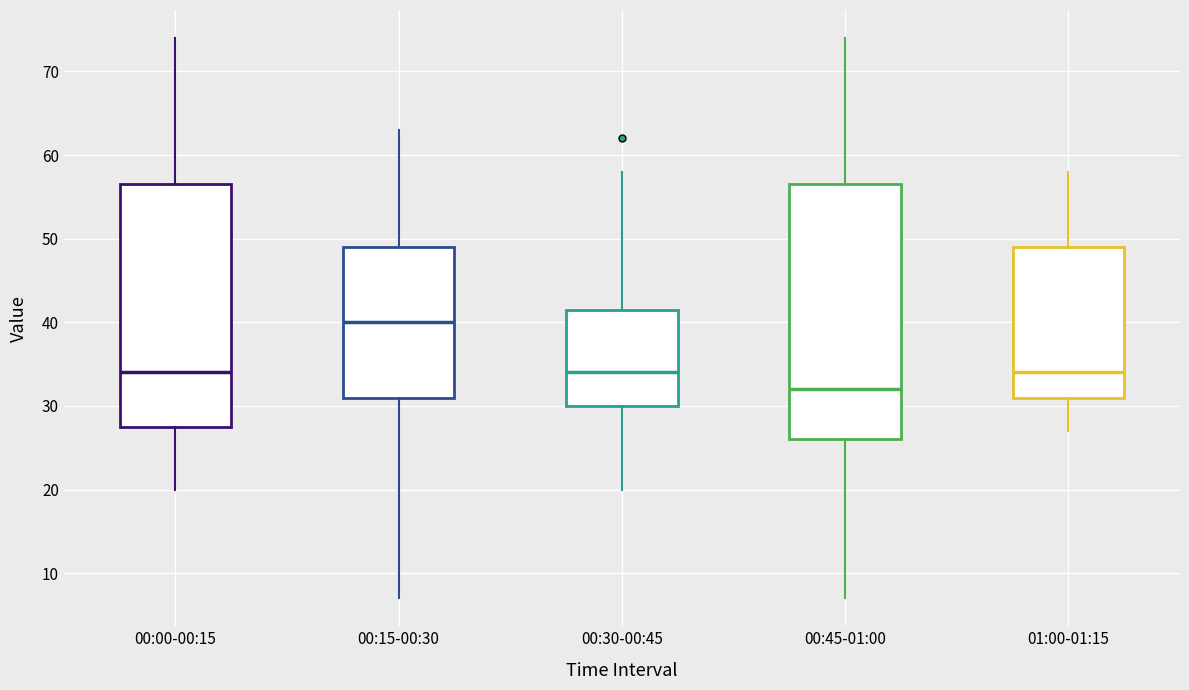

Which box's median line is the highest?

00:15-00:30